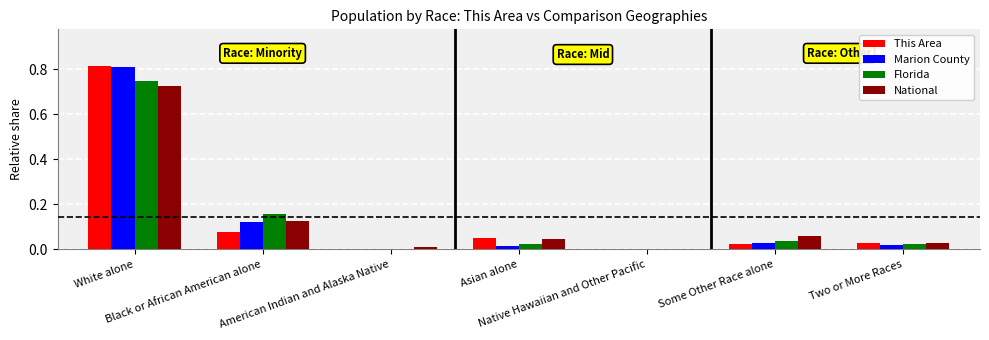

Rank the series by their maximum value, from highest to lowest.

This Area, Marion County, Florida, National